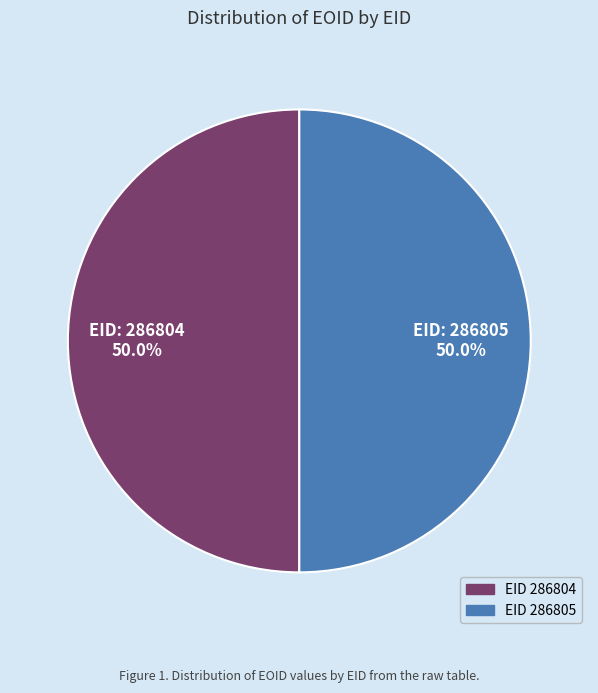

Combined, what portion of the pie is EID 286804 and EID 286805?

100.0%